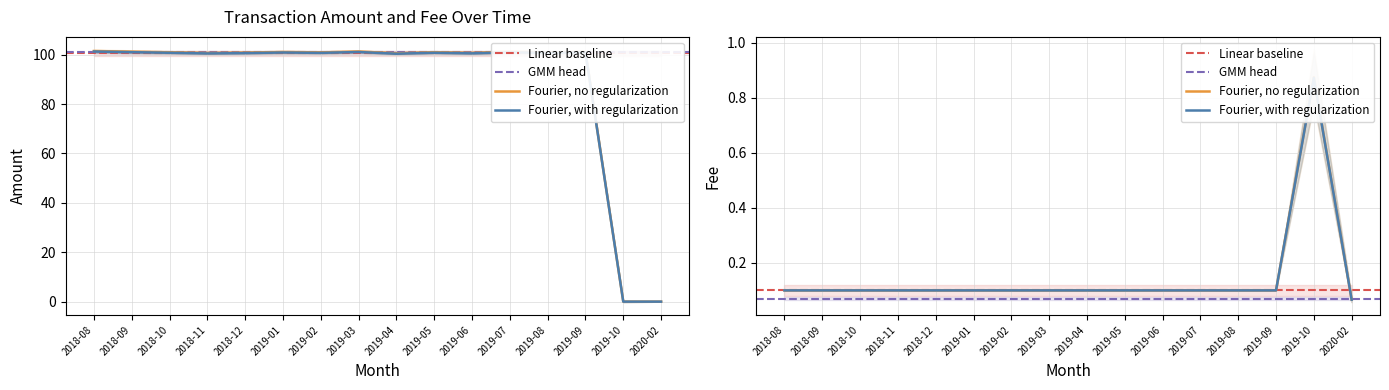

What is the spread (max minus min) of values at 2019-04?

100.5